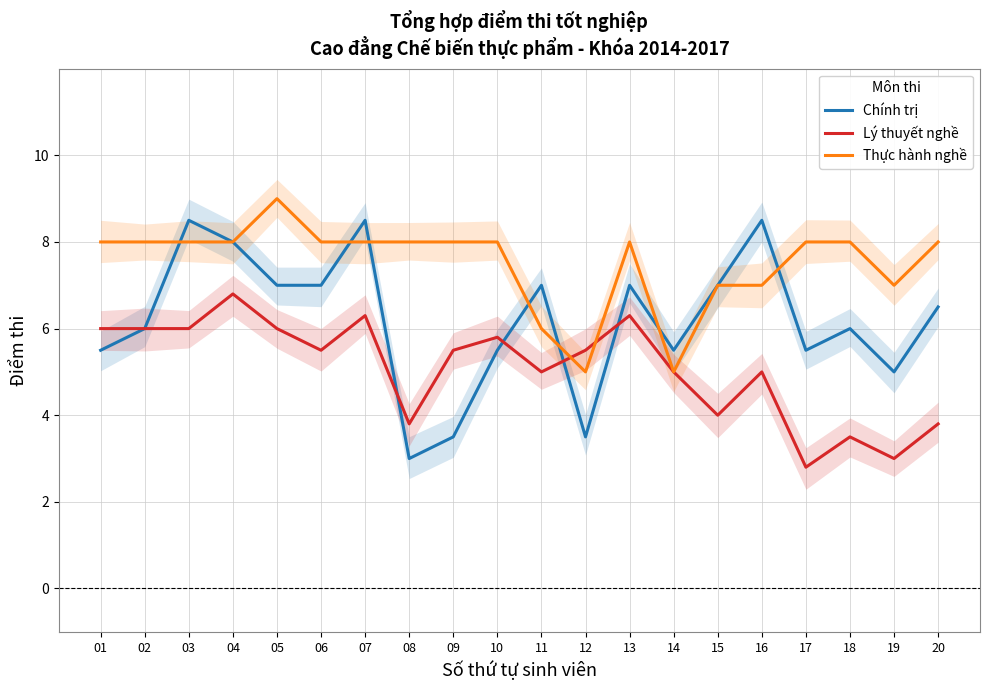

Between 19 and 01, which is larger?

01